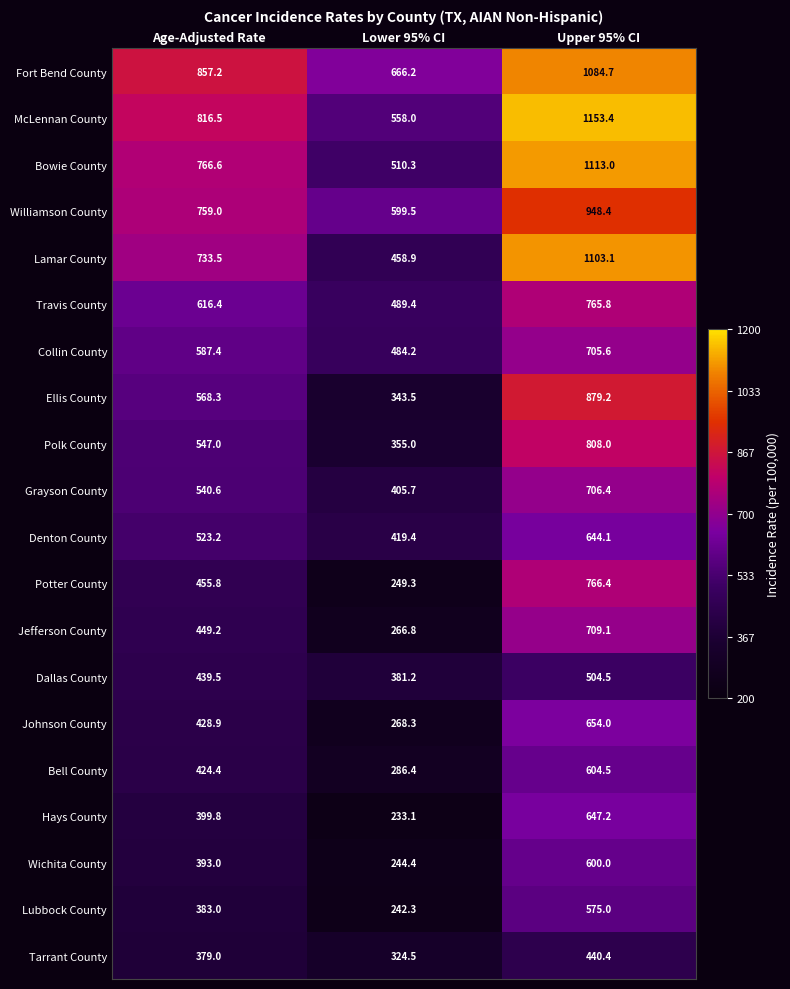

At which category is the sum across all series the highest?

Upper 95% CI